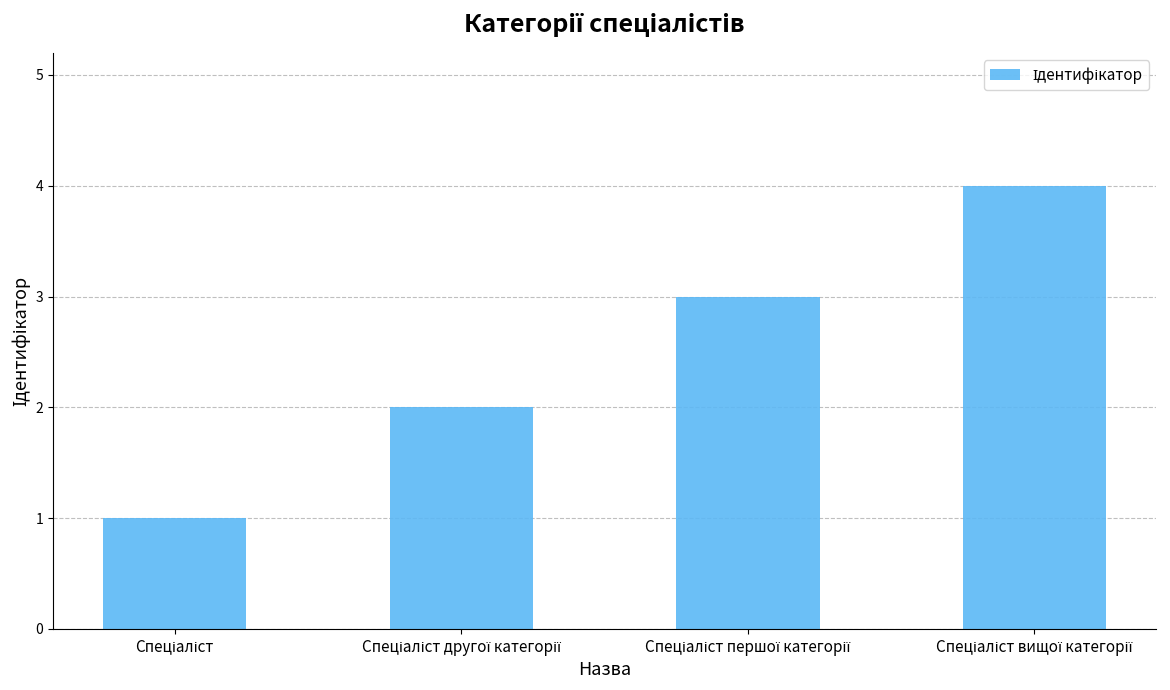

What is the greatest value displayed?

4